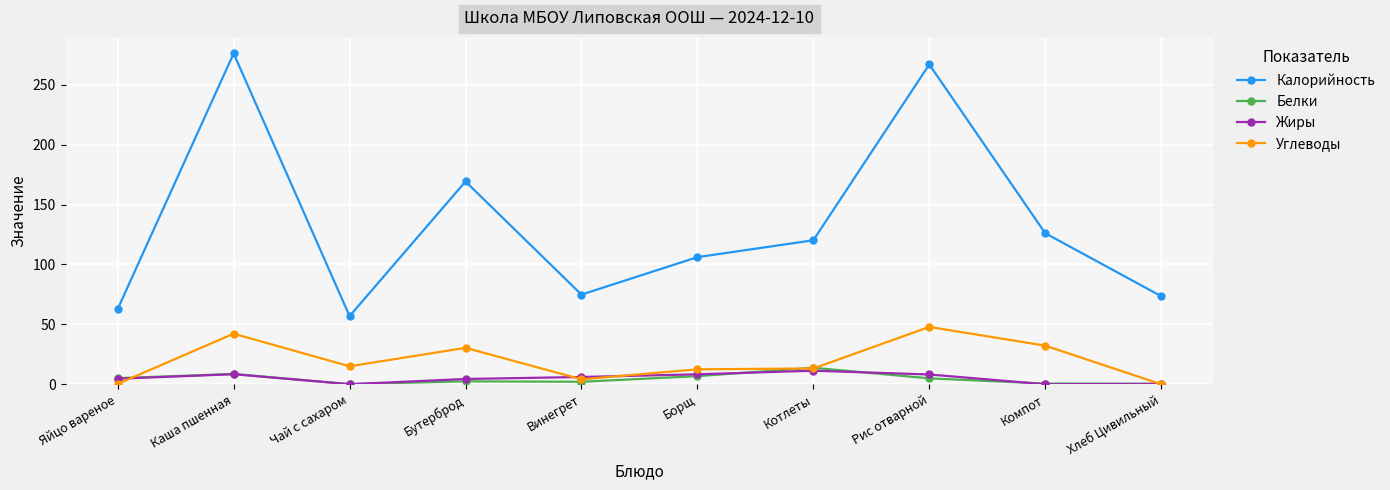

What is the approximate value of Белки at Борщ?

6.8